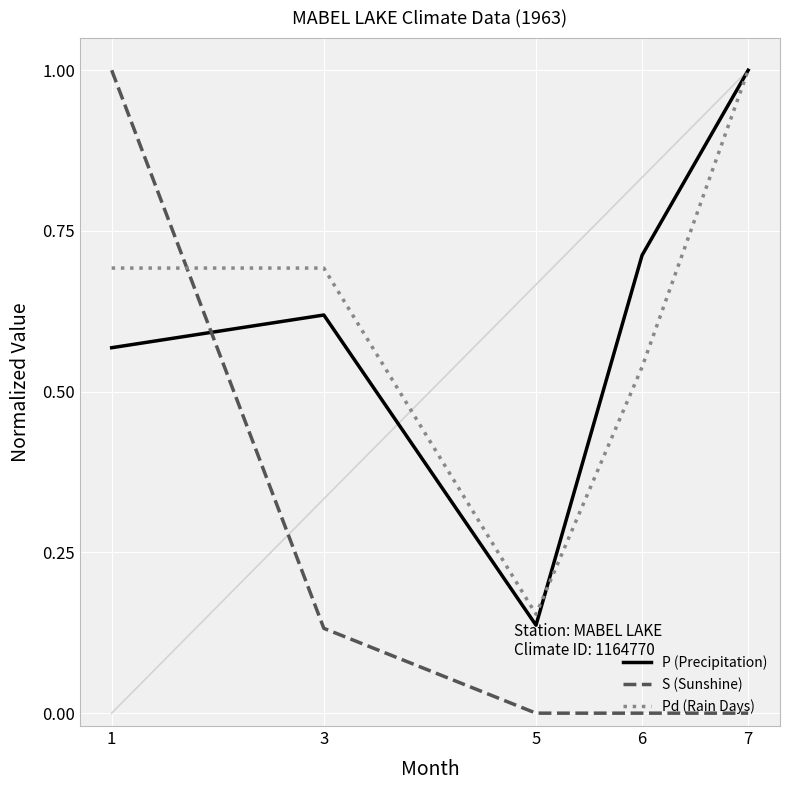

True or false: S (Sunshine) has more than 1 interior local peaks.

False